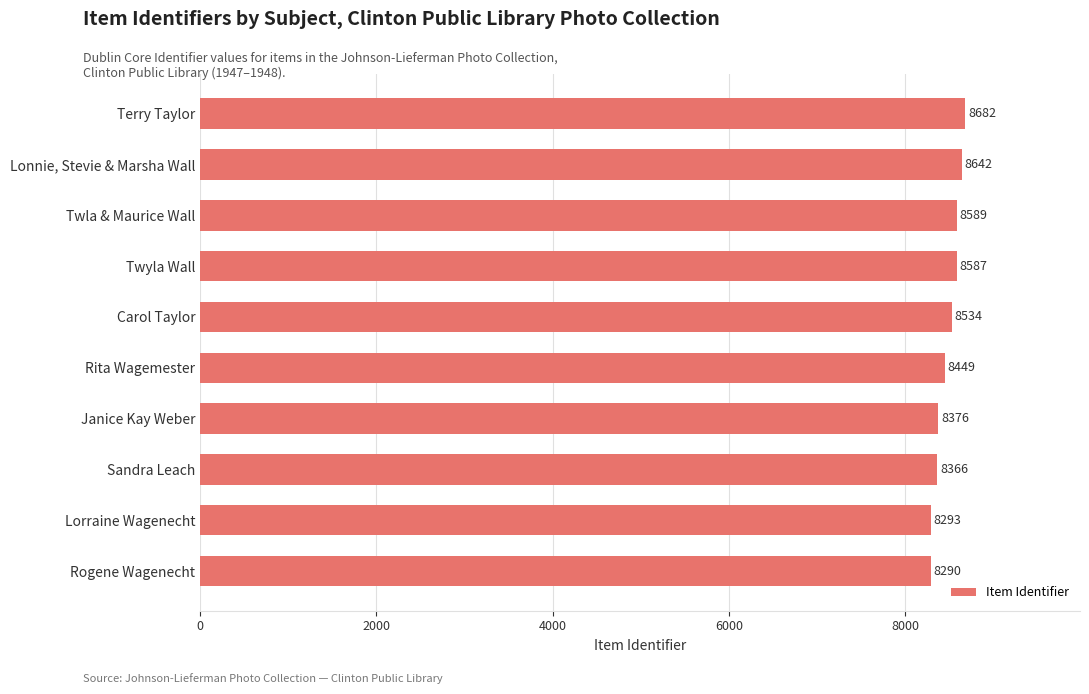

Which label corresponds to the smallest value in the chart?

Rogene Wagenecht